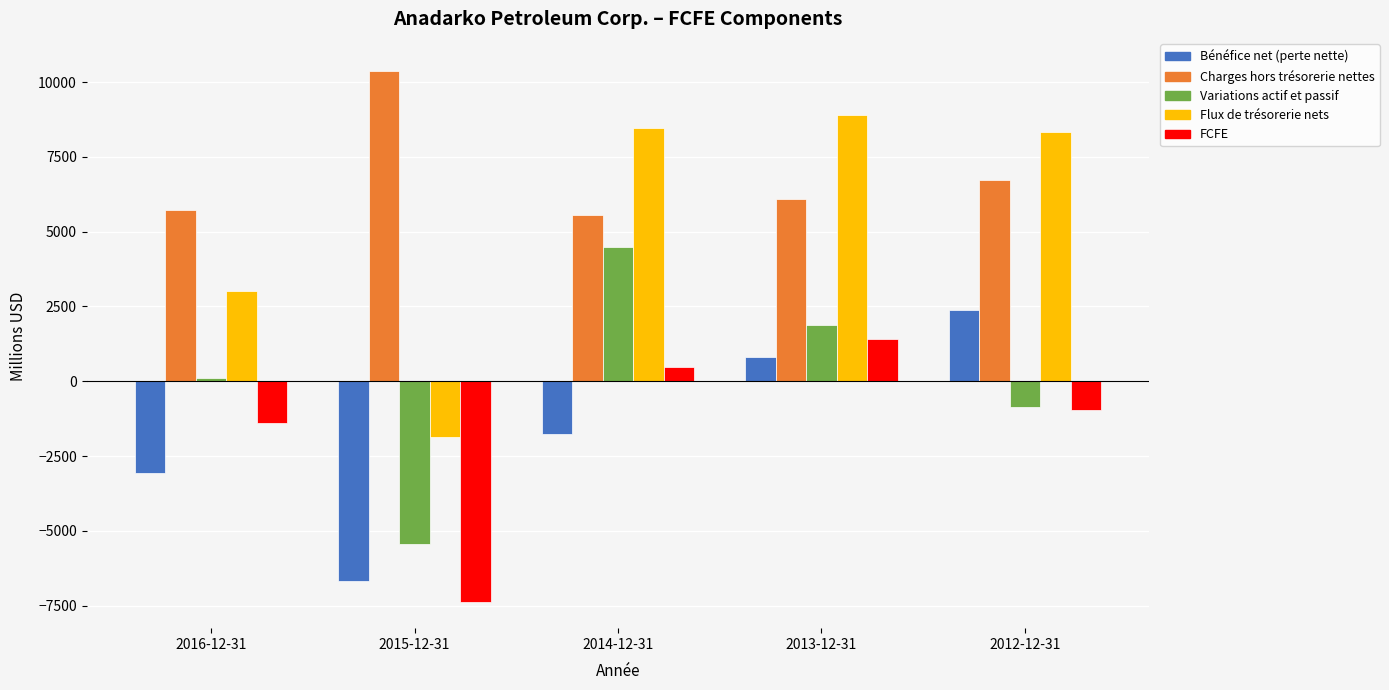

The value of Charges hors trésorerie nettes at 2015-12-31 is 14351. True or false?

False